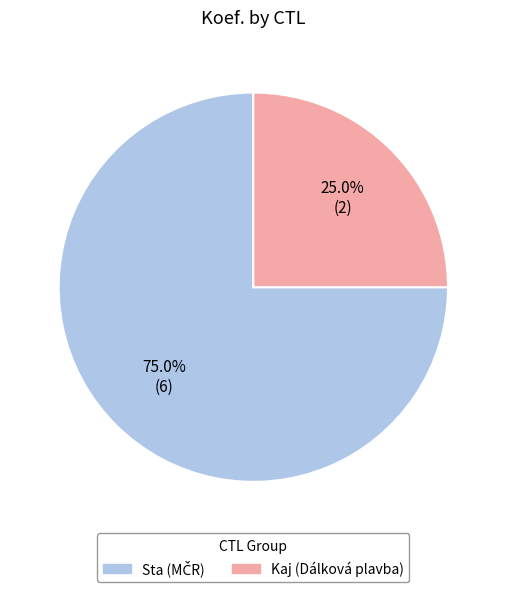

Does any single category account for the majority?

Yes